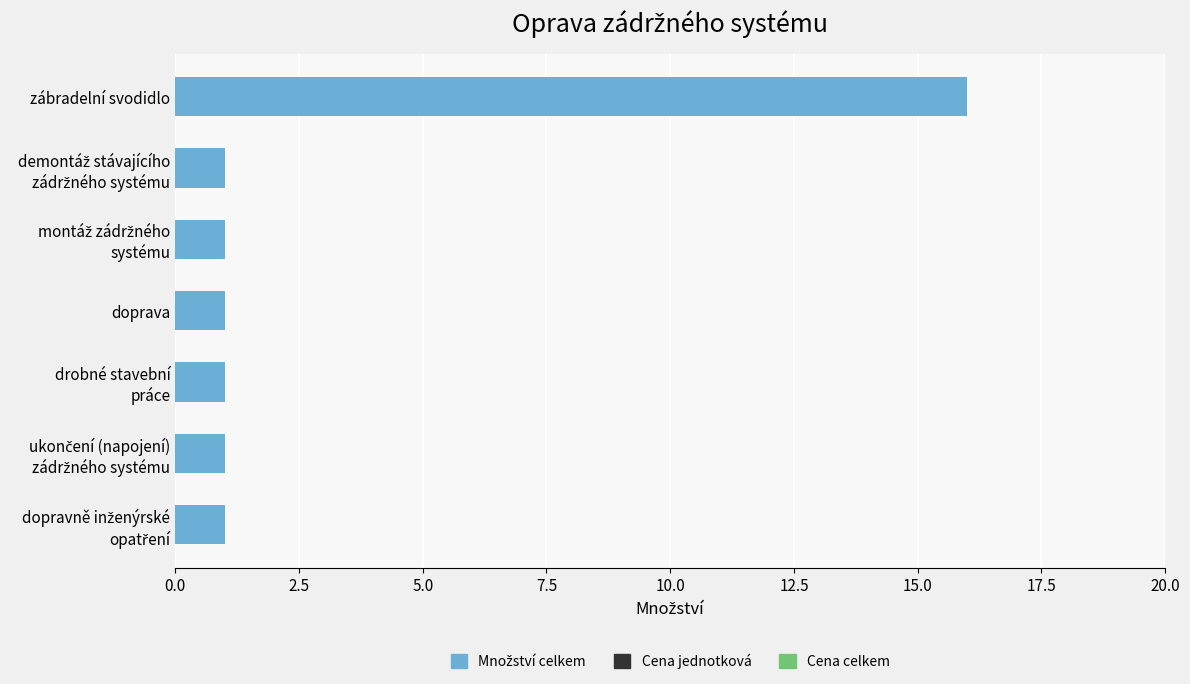

How many bars are there in total?

7